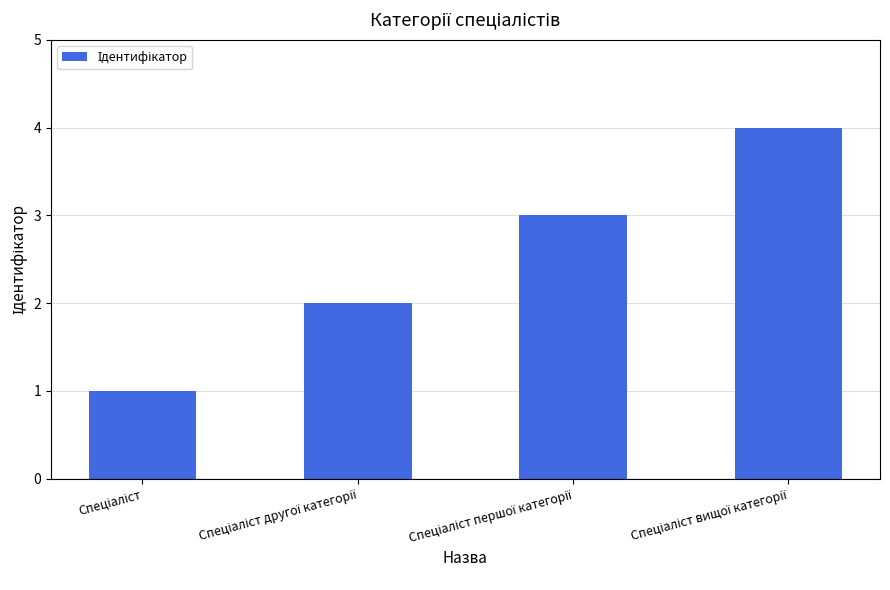

What is the maximum value shown in the chart?

4